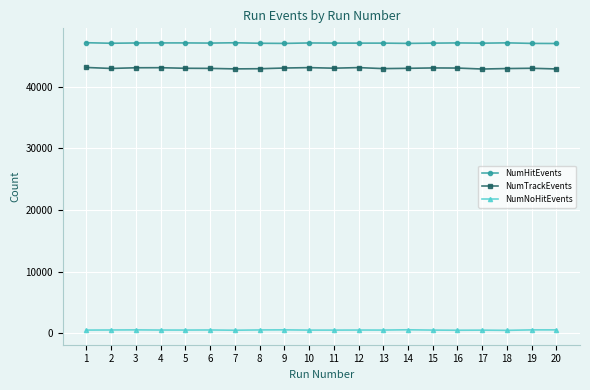

How many series are shown in this chart?

3